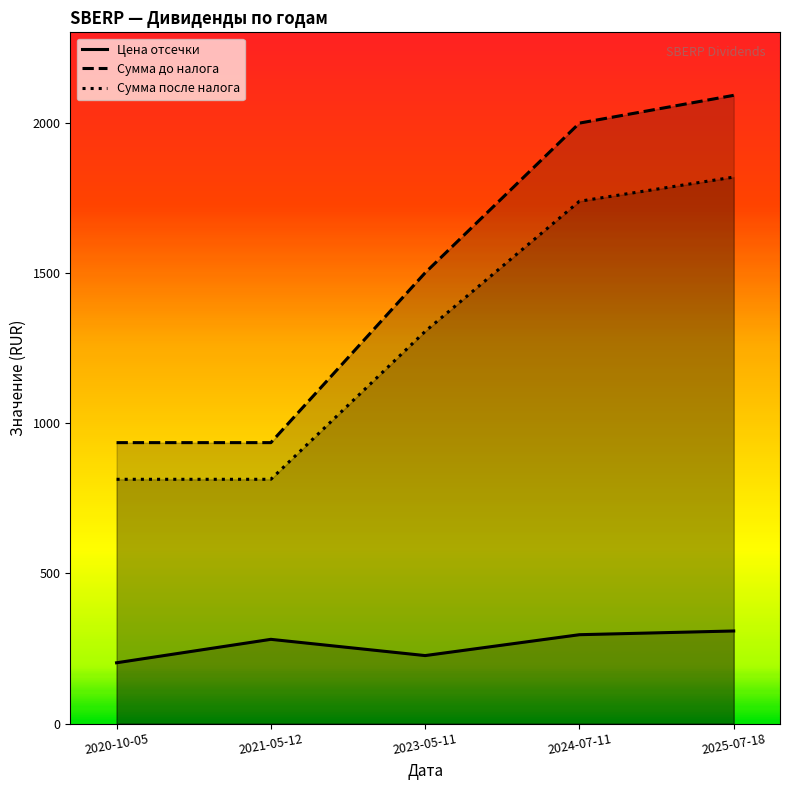

Reading left to right, transcribe all the data shown in this chart.

Цена отсечки: 2020-10-05=202.6	2021-05-12=280.6	2023-05-11=226.6	2024-07-11=296.0	2025-07-18=308.4
Сумма до налога: 2020-10-05=935.0	2021-05-12=935.0	2023-05-11=1500.0	2024-07-11=1998.0	2025-07-18=2090.4
Сумма после налога: 2020-10-05=813.0	2021-05-12=813.0	2023-05-11=1305.0	2024-07-11=1738.0	2025-07-18=1818.4